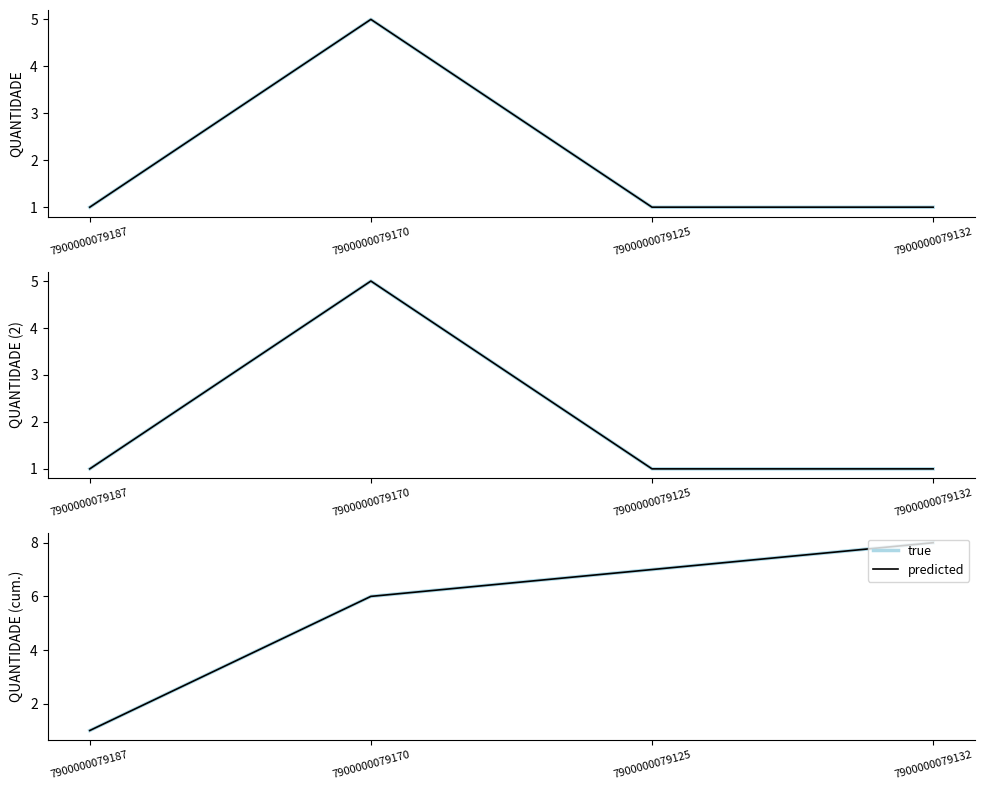

What is the sum of the predicted values at 7900000079132 and 7900000079187?

9